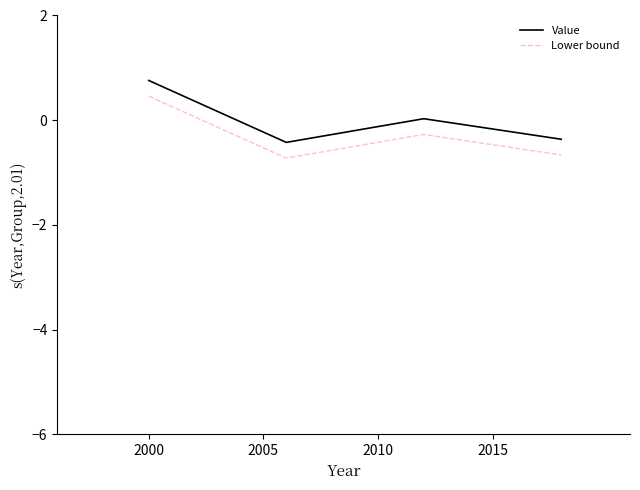

True or false: Lower bound and Value cross at least once.

False